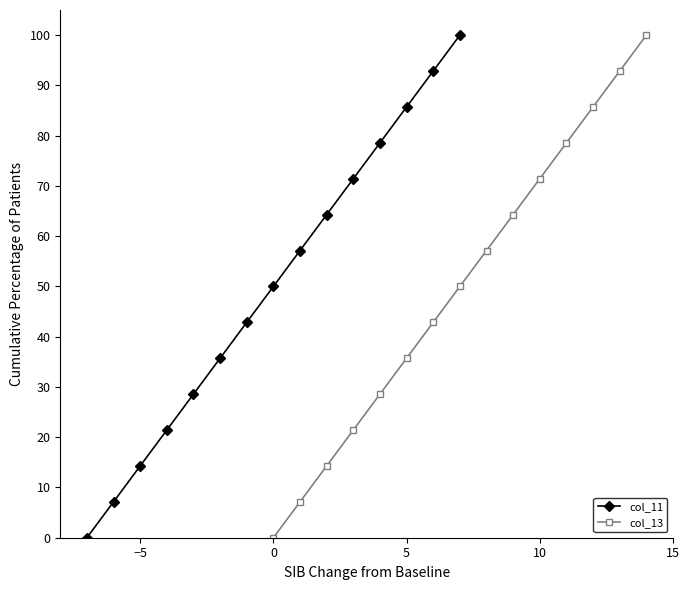

Reading right to left, transcribe all the data shown in this chart.

col_11: 100.0	92.9	85.7	78.6	71.4	64.3	57.1	50.0	42.9	35.7	28.6	21.4	14.3	7.1	0.0
col_13: 100.0	92.9	85.7	78.6	71.4	64.3	57.1	50.0	42.9	35.7	28.6	21.4	14.3	7.1	0.0